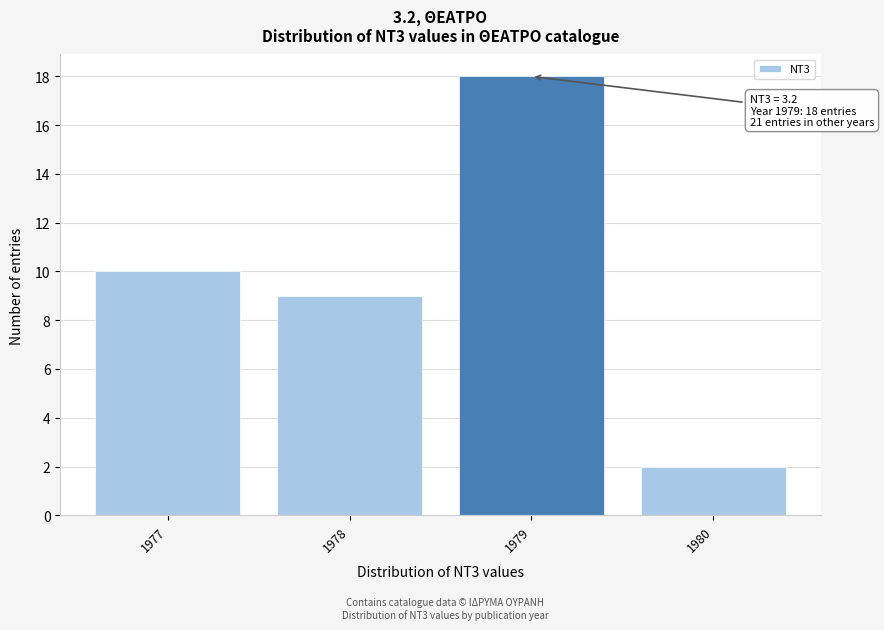

Reading right to left, what are all the values shown in this chart?

1980=2	1979=18	1978=9	1977=10